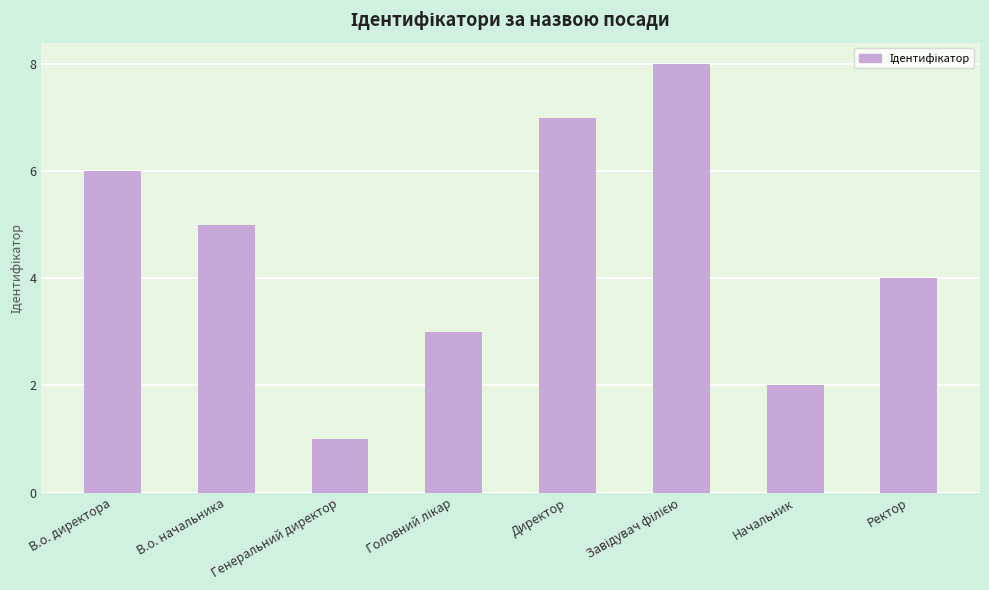

What is the sum of the values at В.о. директора and В.о. начальника?

11